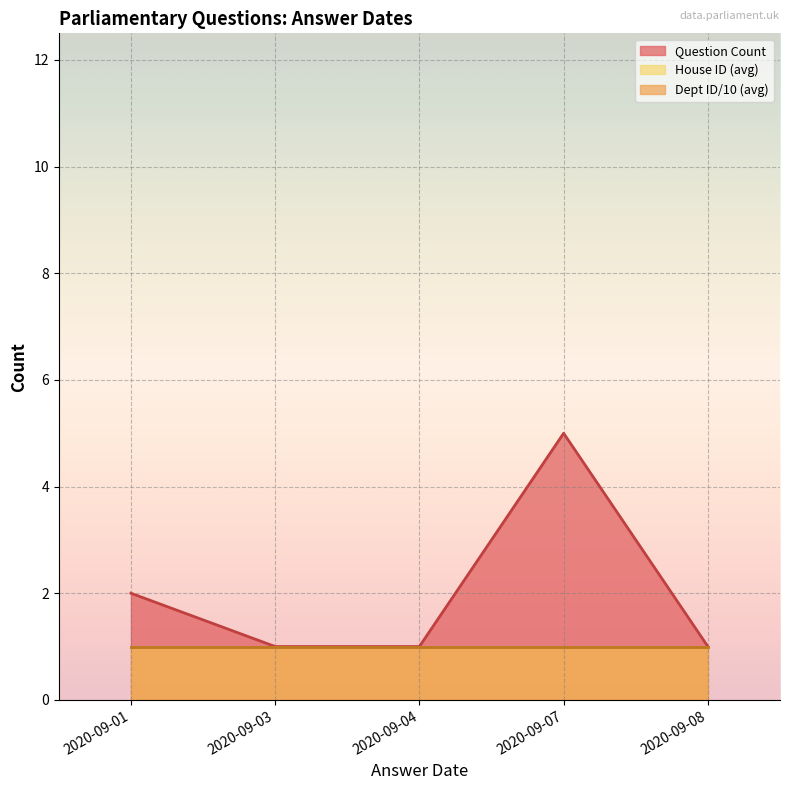

At which category is the sum across all series the highest?

2020-09-07